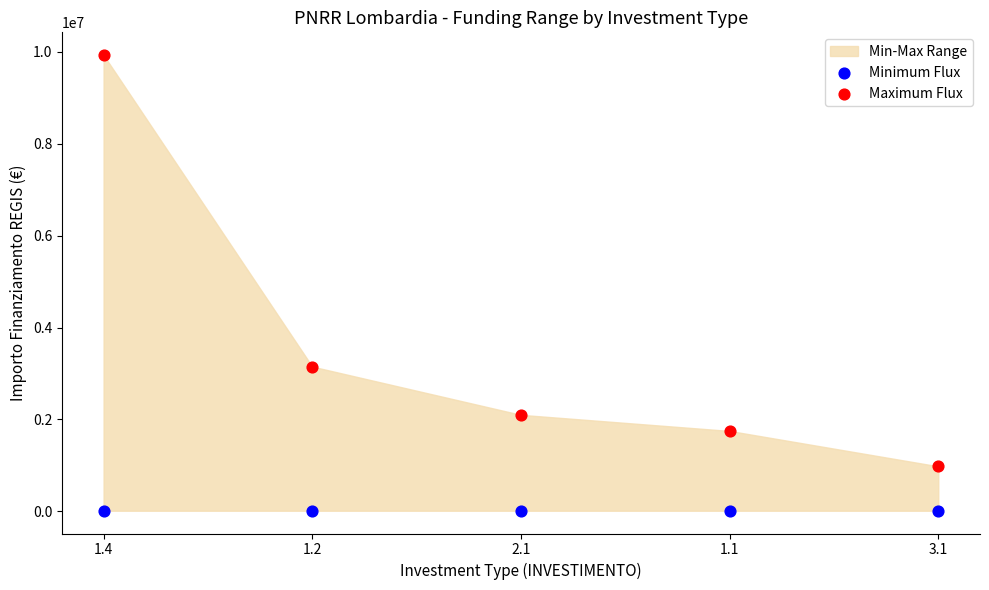

Which series reaches the minimum Y coordinate?

Minimum Flux